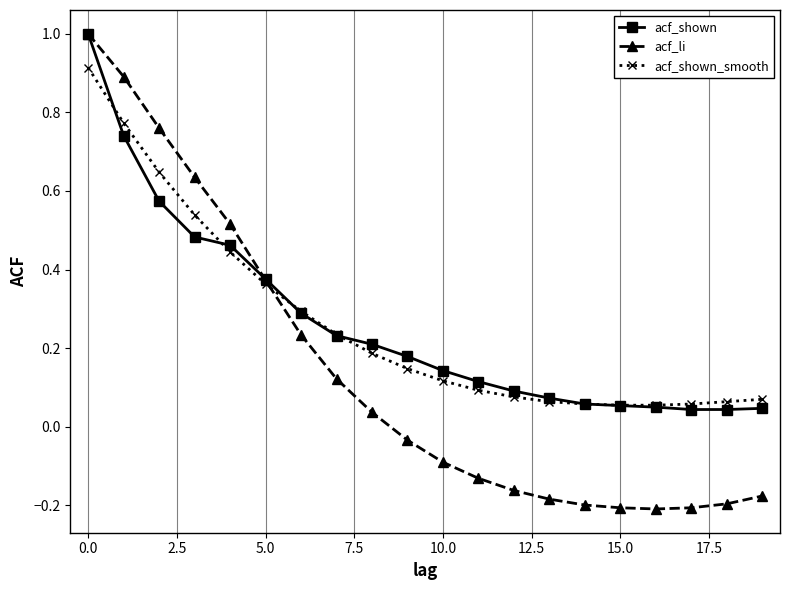

At how many categories does at least one series exceed 0?

20